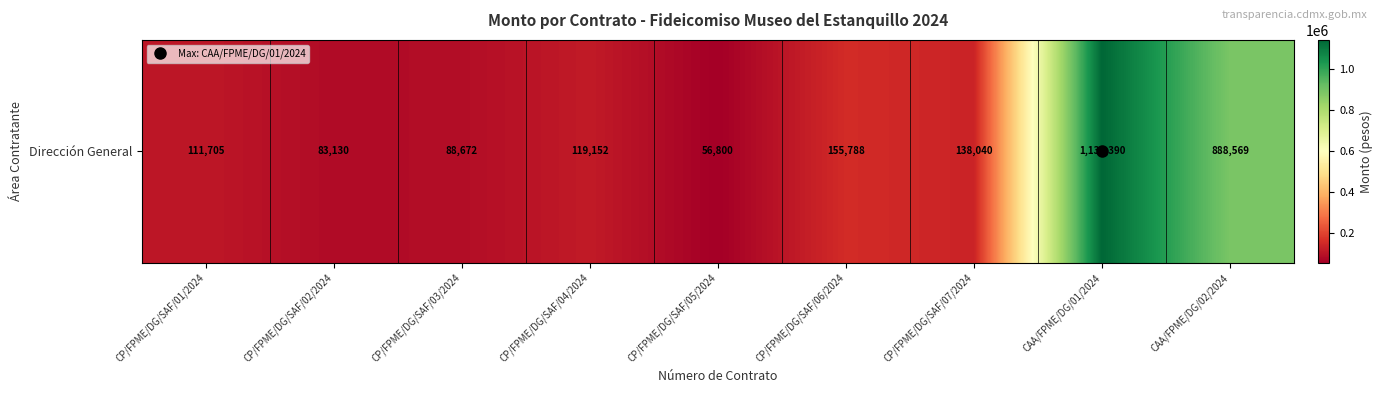

At which label is the value closest to 598094?

CAA/FPME/DG/02/2024